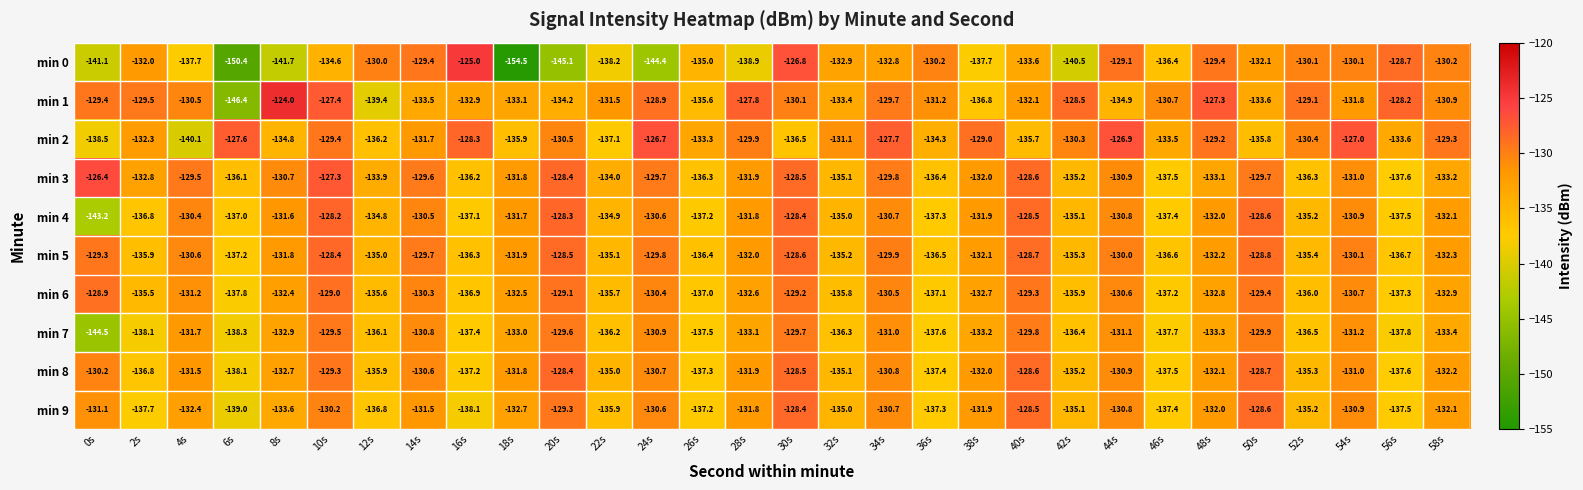

What is the total value across all series at 14s?

-1307.6